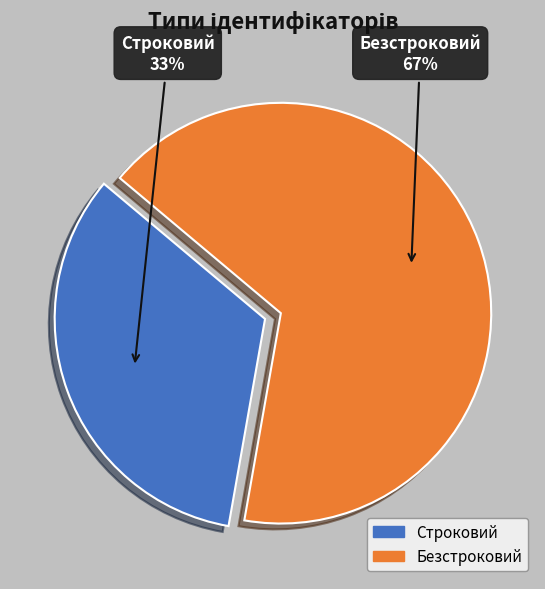

Combined, do Строковий and Безстроковий account for over 50%?

Yes